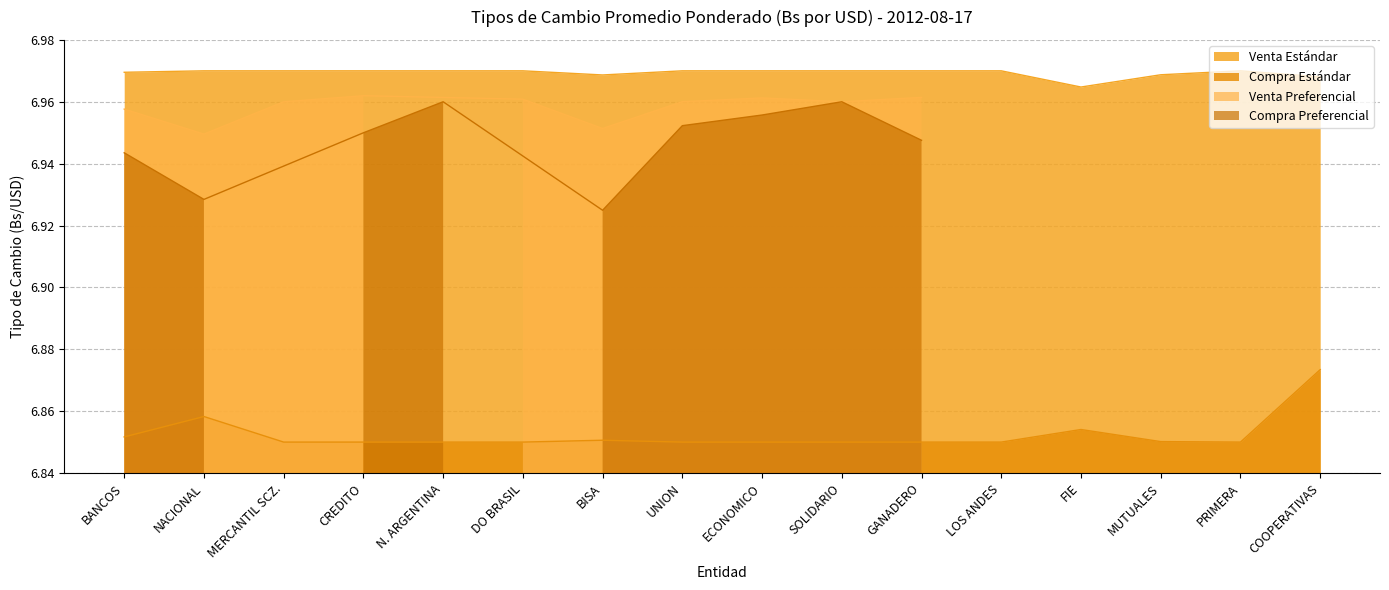

True or false: Venta Estándar has more than 2 interior local peaks.

False